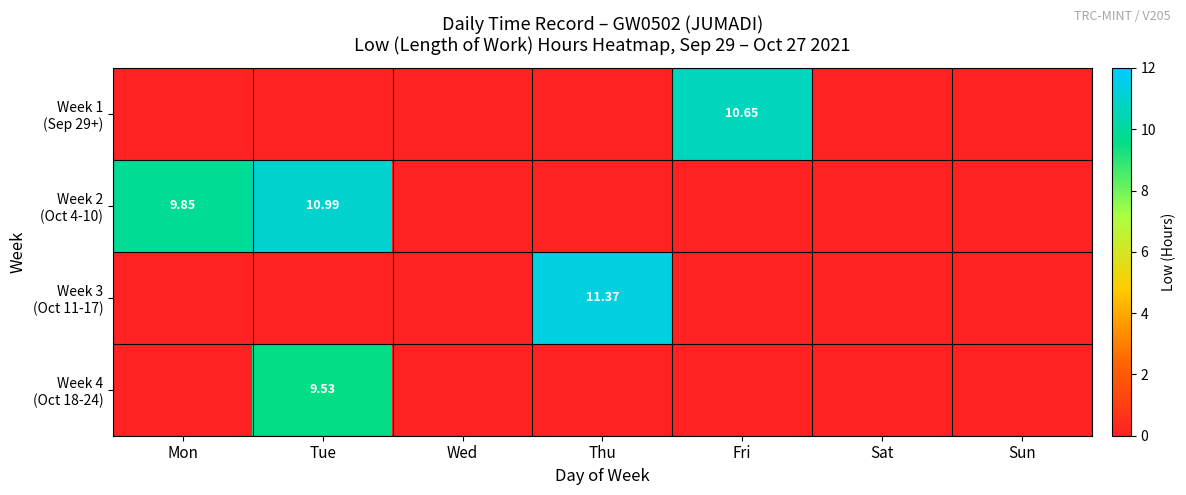

Which category has the lowest value in the Week 2 (Oct 4-10) series?

Wed